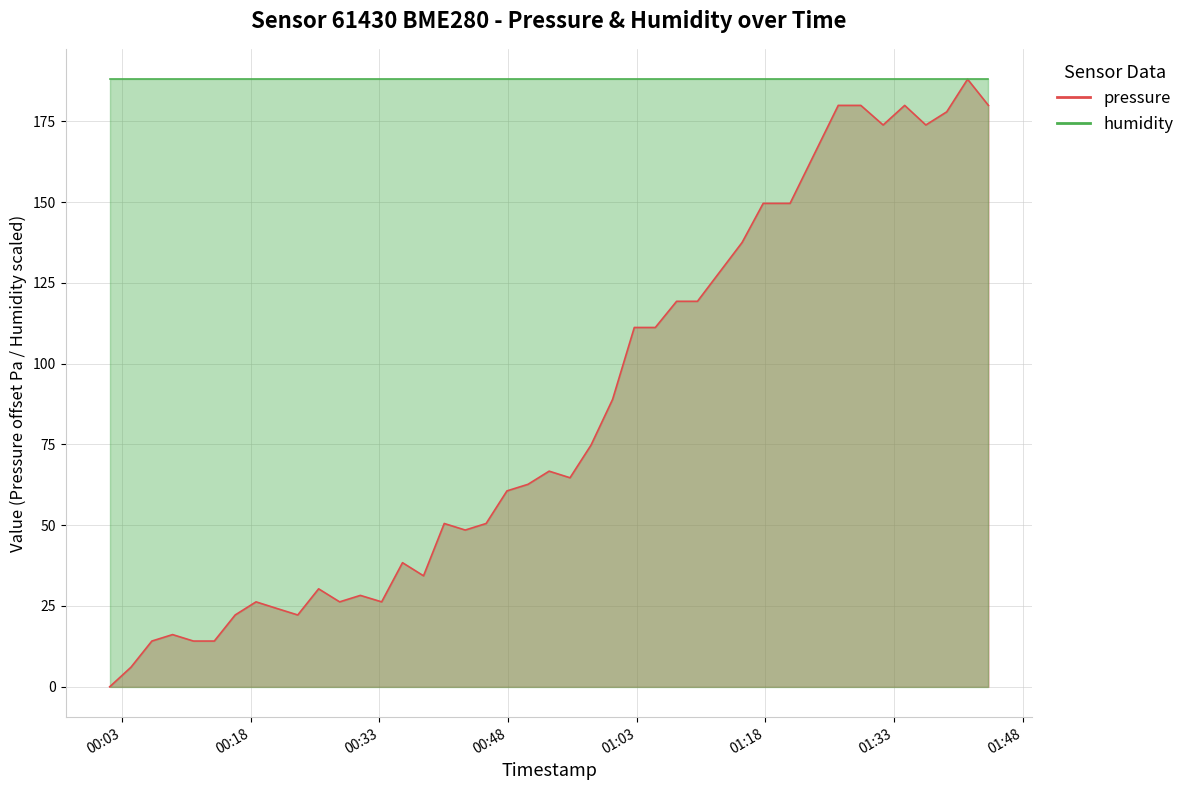

What is the greatest value displayed?

188.0